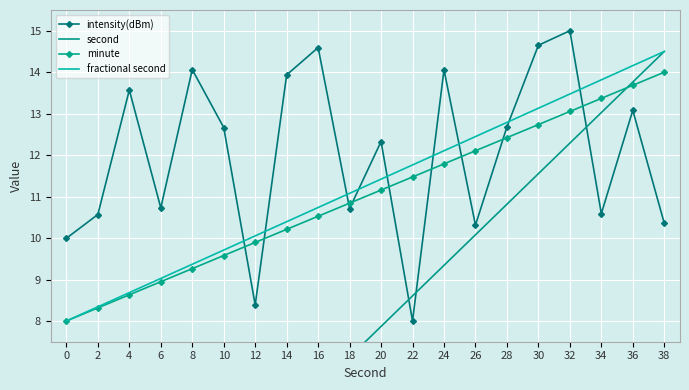

What value does the fractional second series have at 34?

13.8